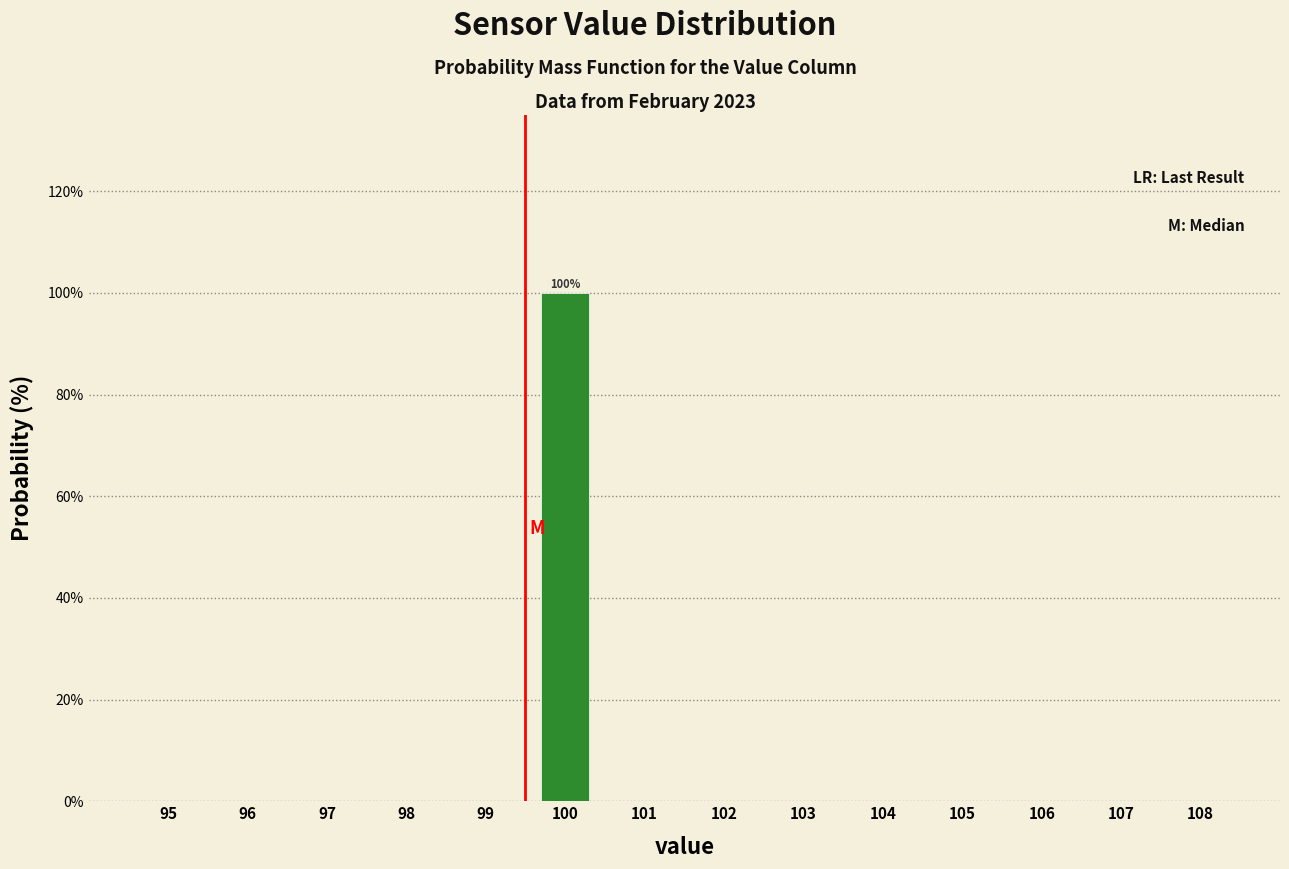

Reading left to right, list all the values displayed in this chart.

95=0	96=0	97=0	98=0	99=0	100=100	101=0	102=0	103=0	104=0	105=0	106=0	107=0	108=0